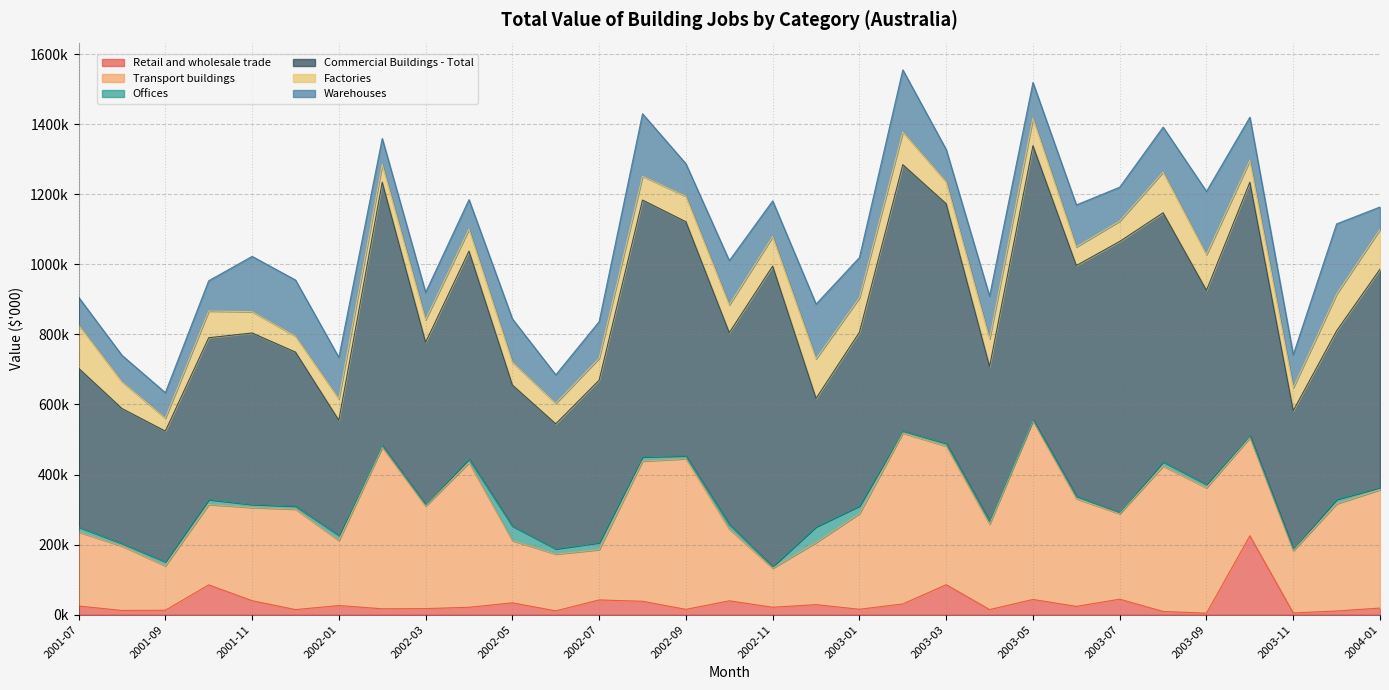

What is the sum of the Warehouses values at 2002-08 and 2002-11?

280144